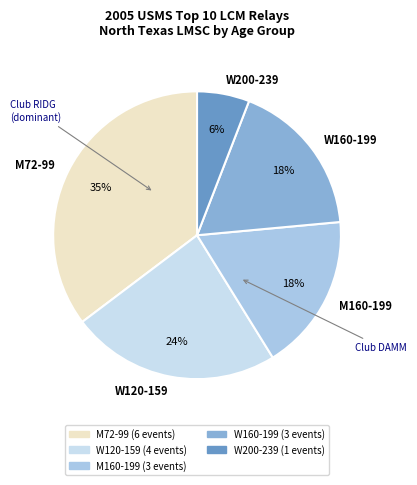

How many segments does this pie chart have?

5